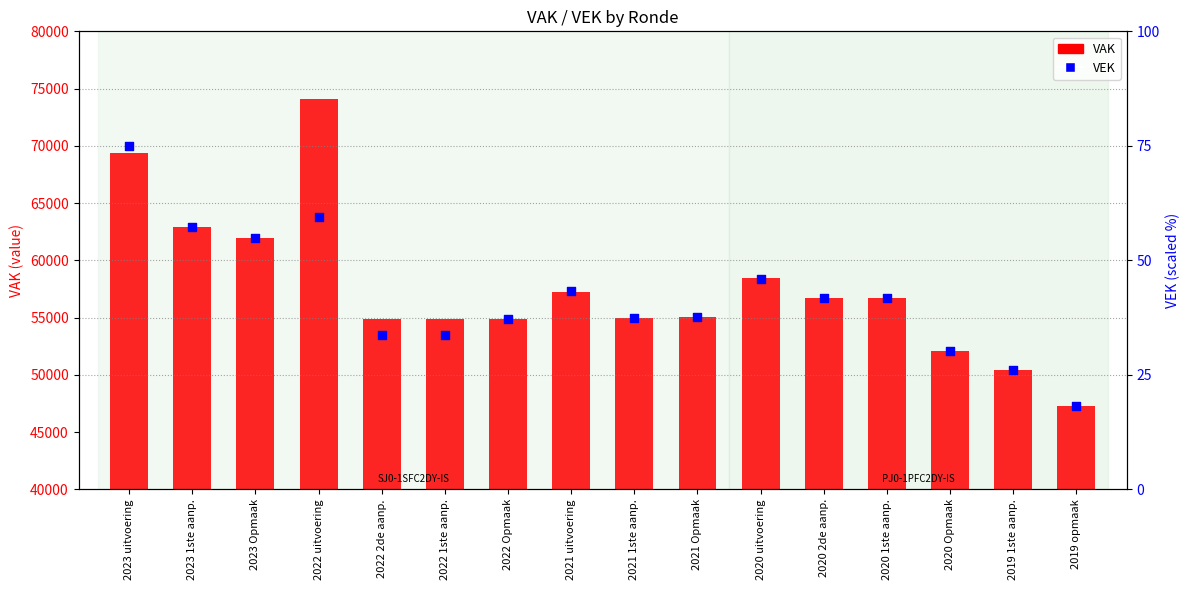

What is the change in value from 2021 uitvoering to 2020 1ste aanp.?

-1.5